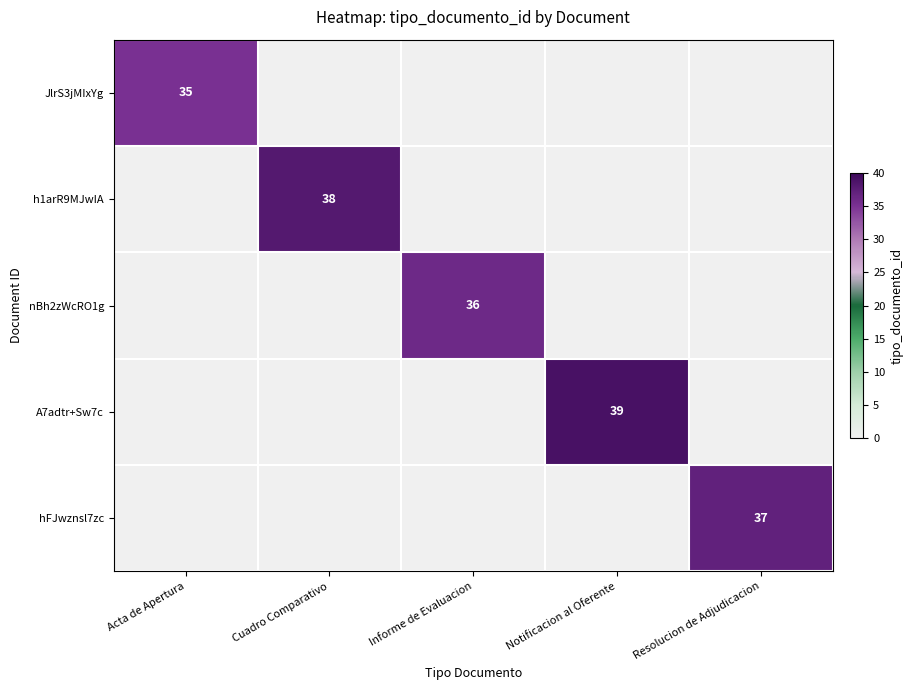

Is it true that A7adtr+Sw7c equals 39 at Notificacion al Oferente?

True